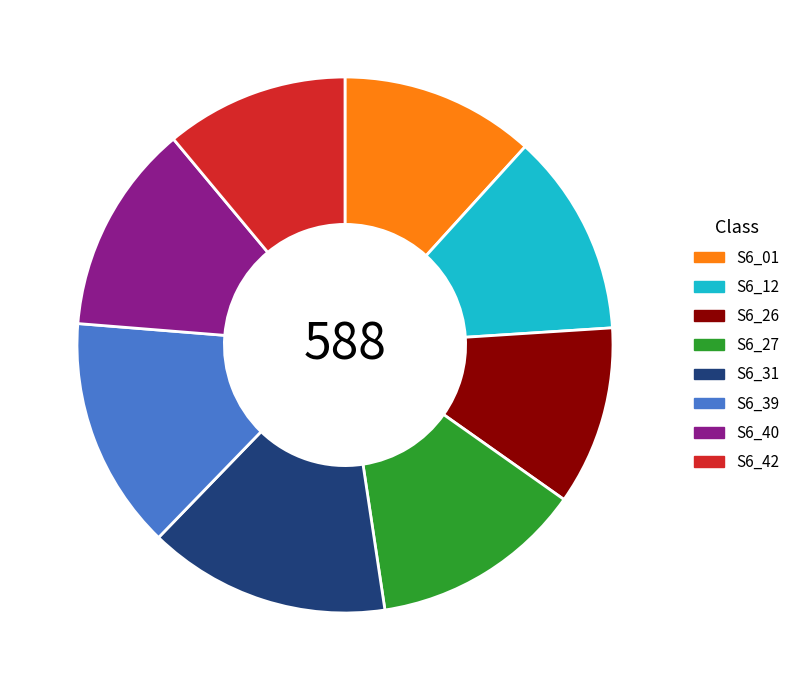

Between S6_26 and S6_12, which is larger?

S6_12